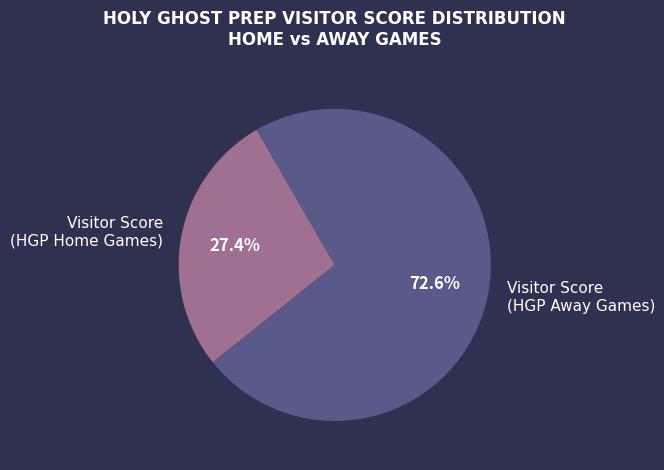

What percentage do Visitor Score (HGP Home Games) and Visitor Score (HGP Away Games) together represent?

100.0%